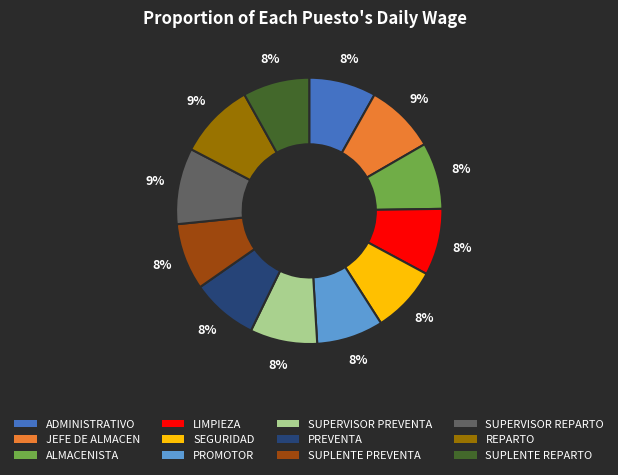

Is SUPLENTE REPARTO the majority of the pie?

No